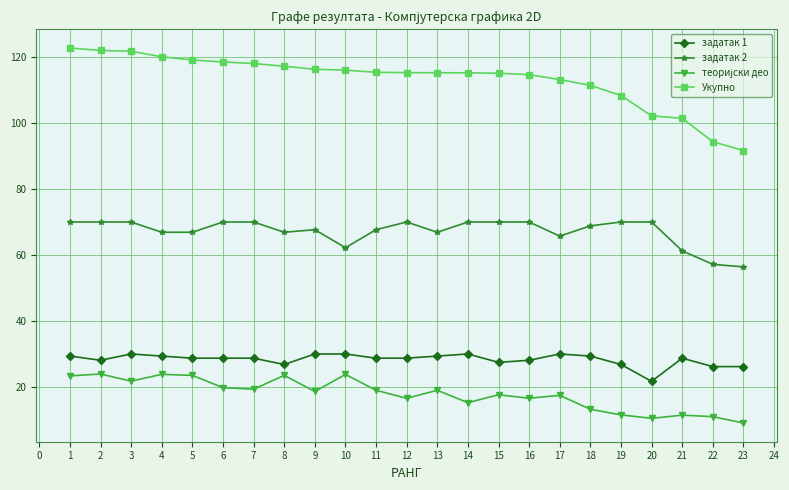

What is the greatest value displayed?

122.7